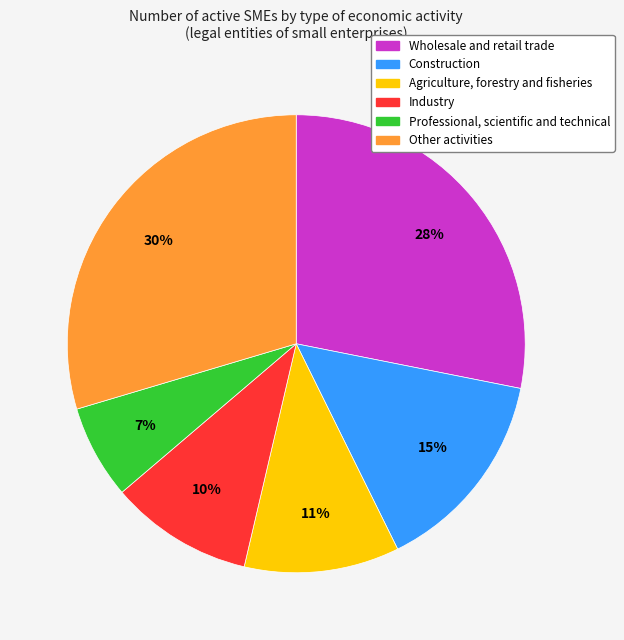

To the nearest percent, what is the average slice percentage?

17%